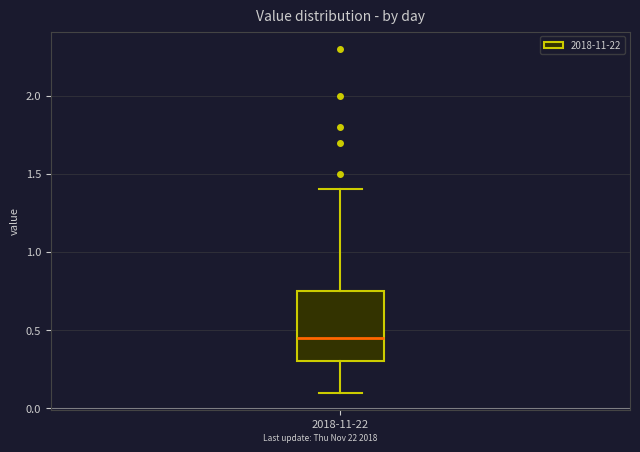

Where does the lower whisker of the box for 2018-11-22 end on the y-axis? The values are not printed on the chart, so give them approximately, as read against the axis.

0.10